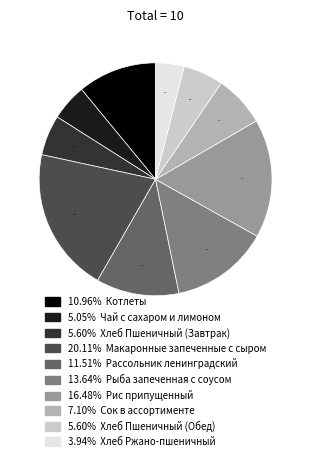

Is there a majority slice in this chart?

No